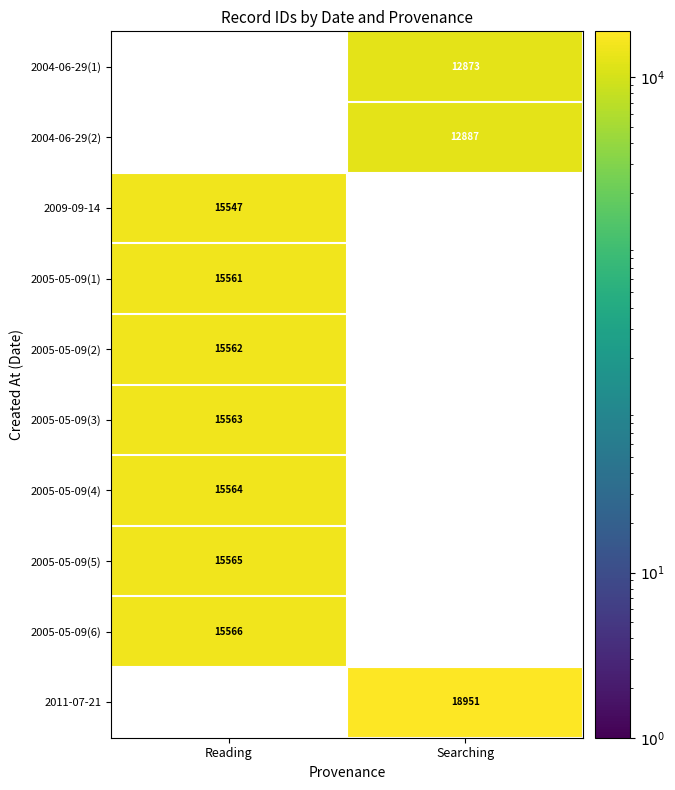

True or false: 2009-09-14 has a value of 3975 at Reading.

False